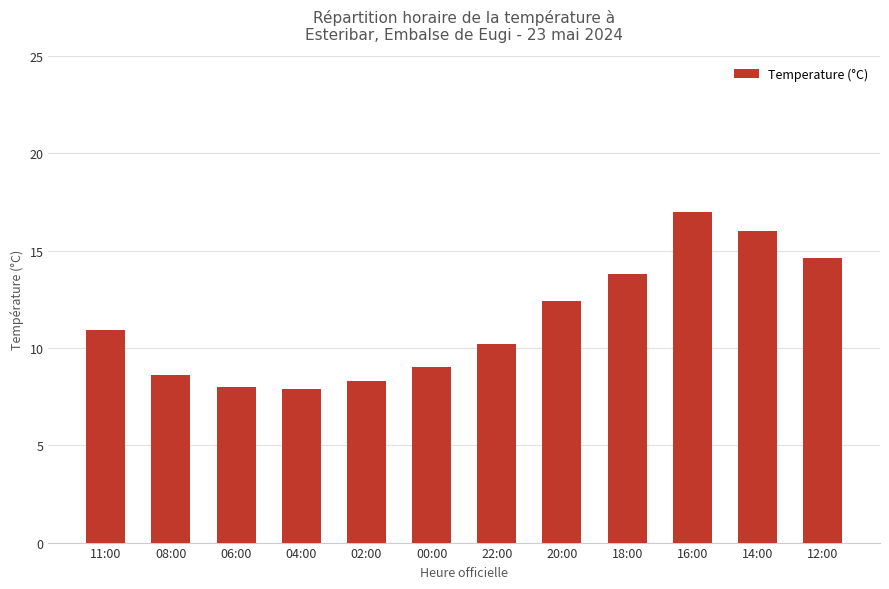

Does the chart contain stacked bars?

No